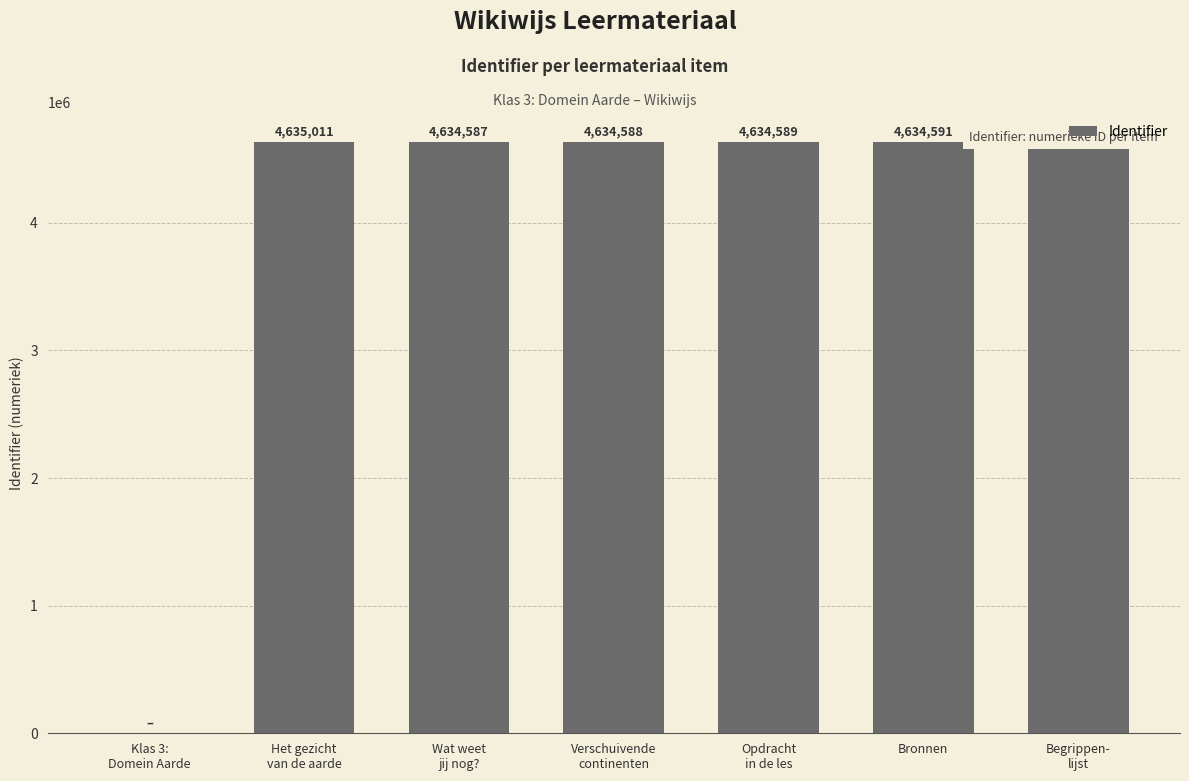

What is the sum of all values?

27807959